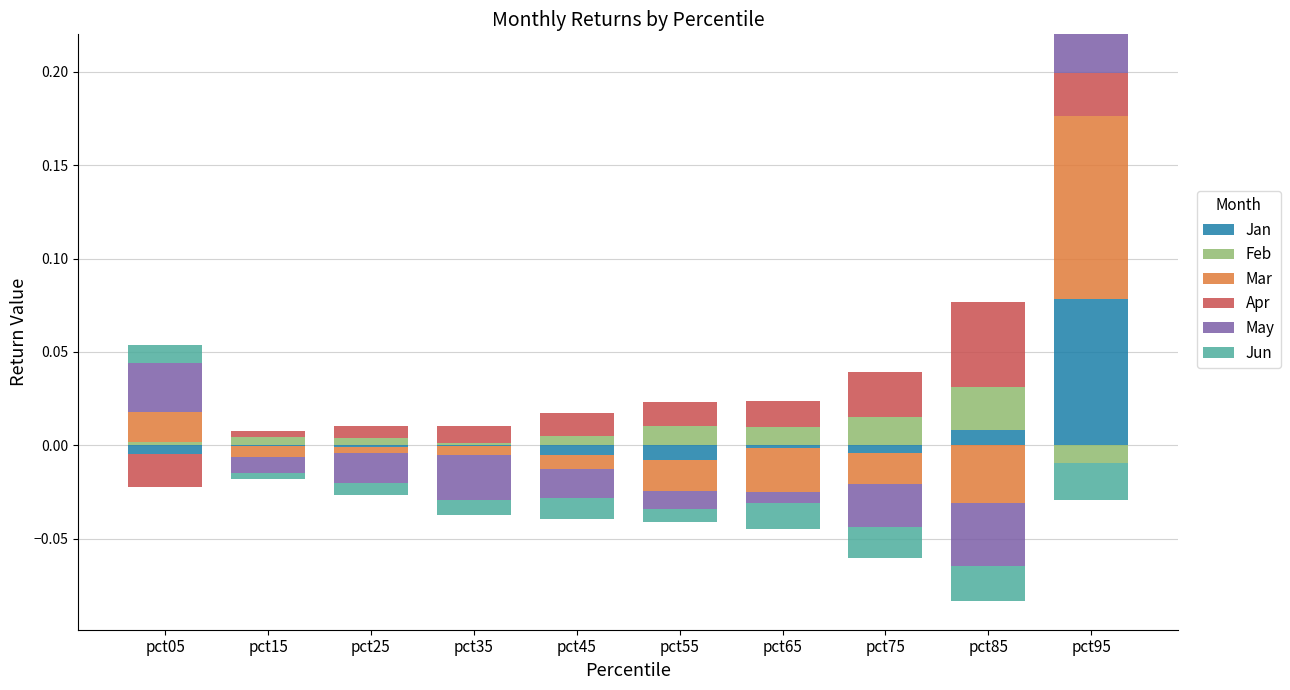

List the series in order of their peak value, highest first.

Mar, Jan, Apr, May, Feb, Jun